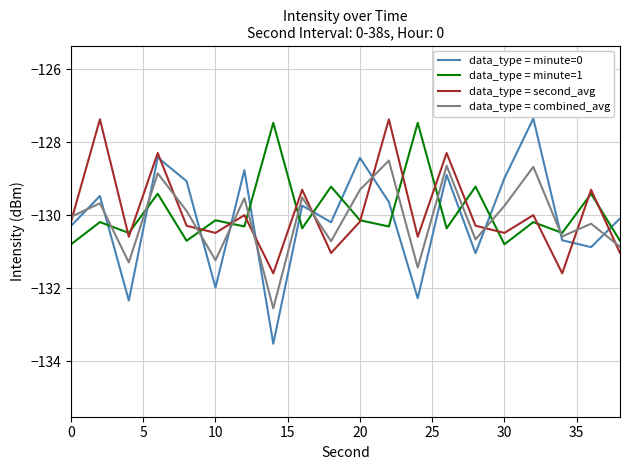

What is the lowest value of the data_type = minute=0 series?

-133.5